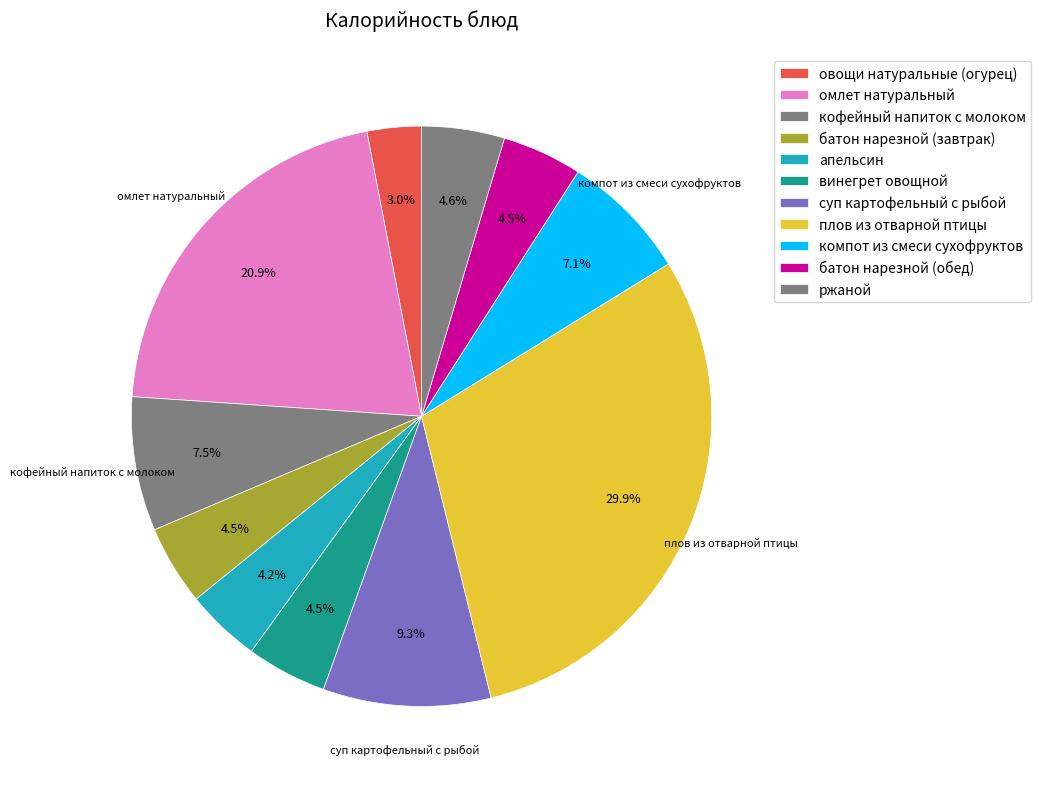

Count the number of slices in the pie.

11